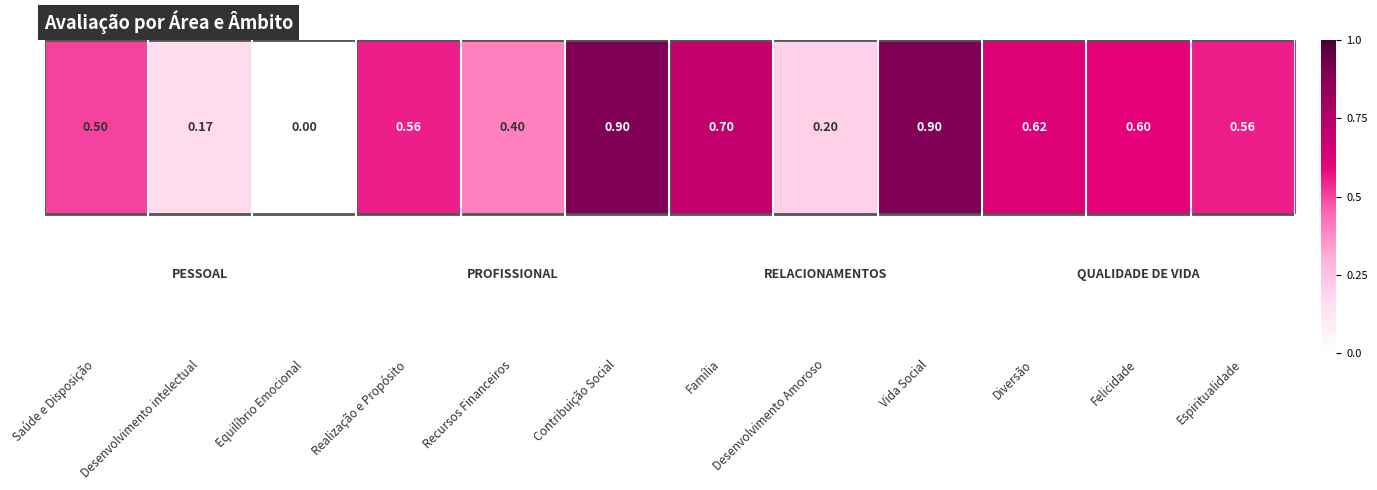

What is the maximum value shown in the chart?

0.9